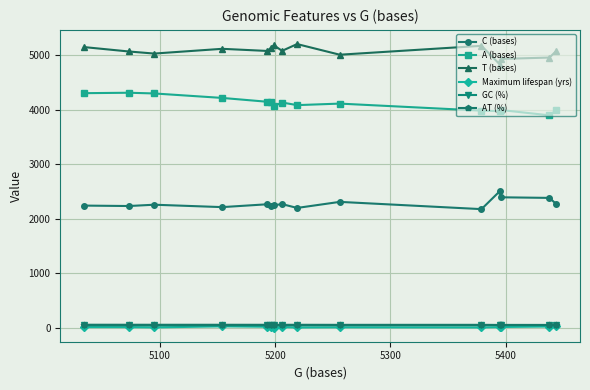

How many distinct data groups are displayed?

6